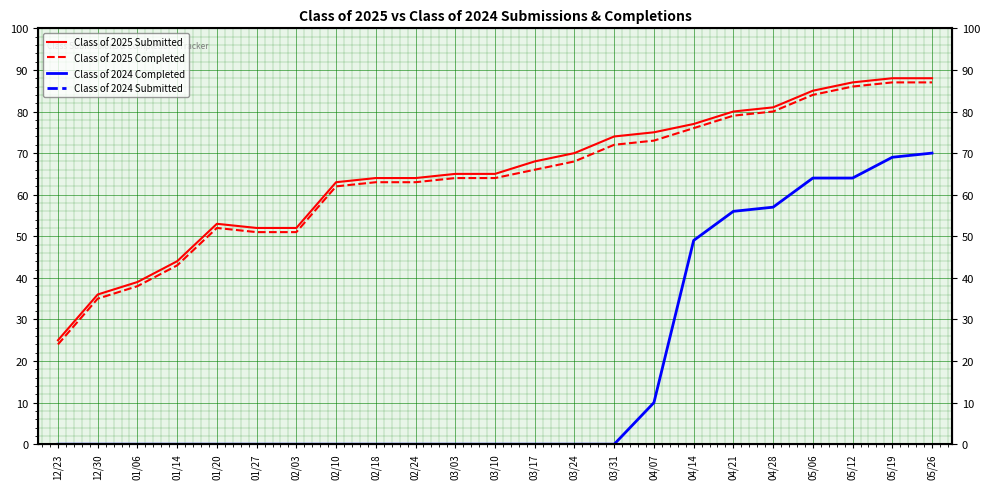

Which label corresponds to the smallest value in the chart?

12/23